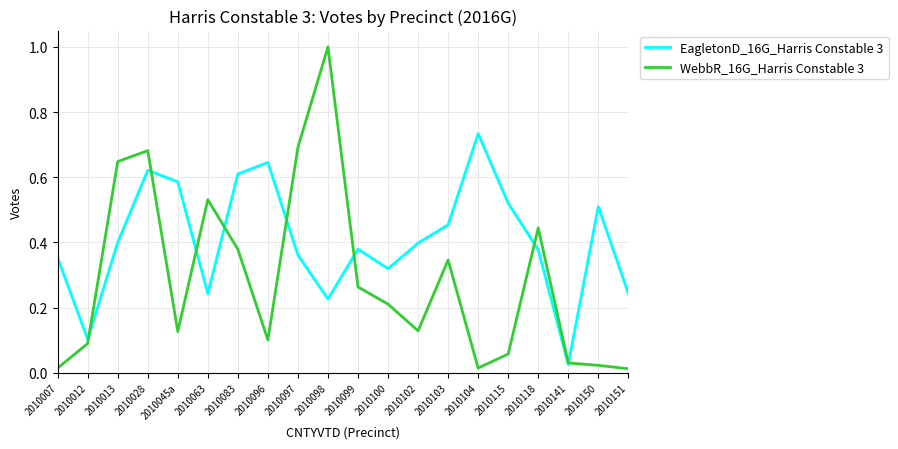

The EagletonD_16G_Harris Constable 3 series shows 0.4 at 2010102. True or false?

True